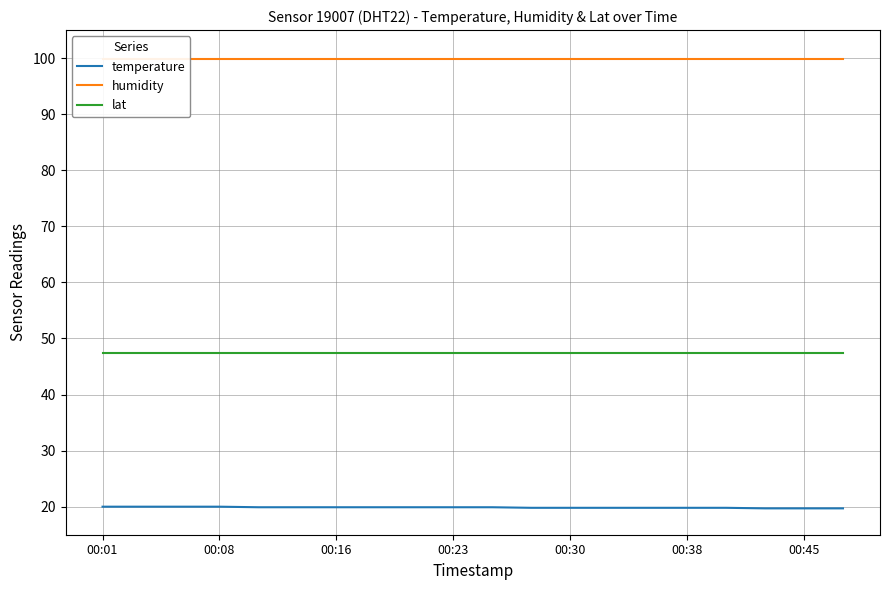

What is the greatest value displayed?

99.9